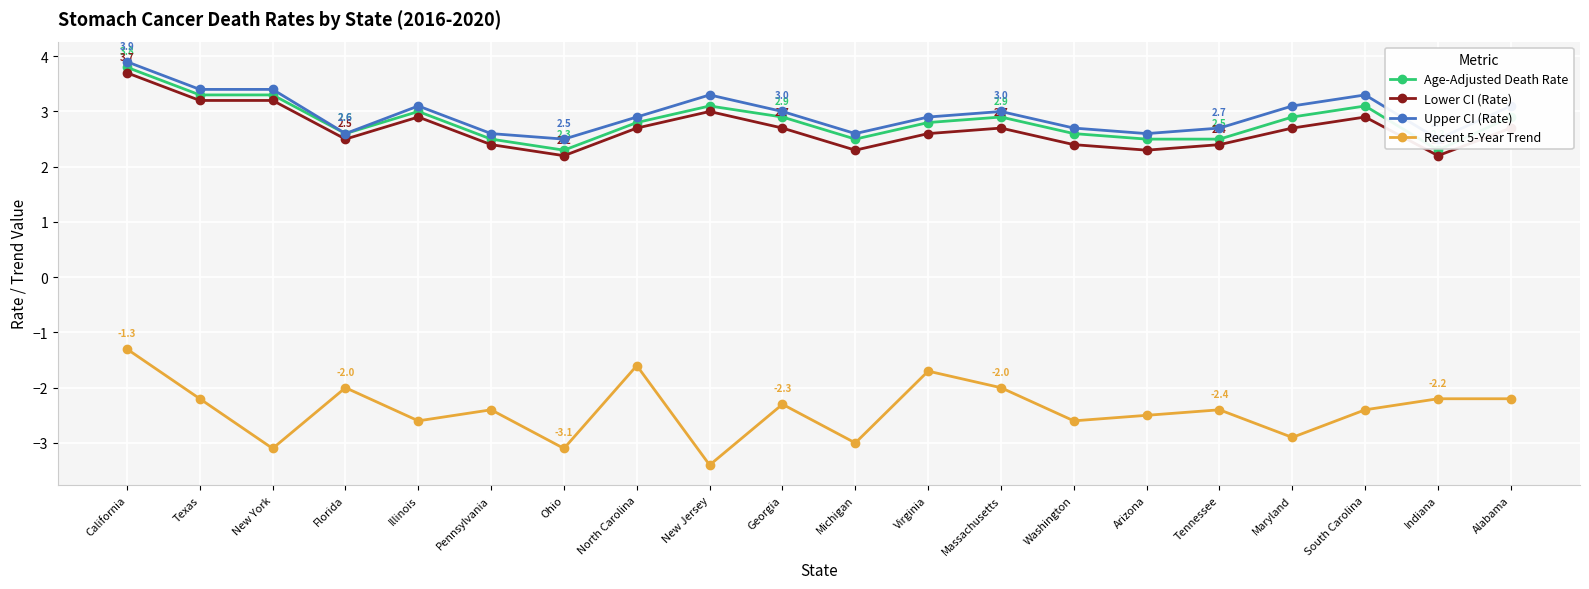

What is the label of the 4th point from the left?

Florida